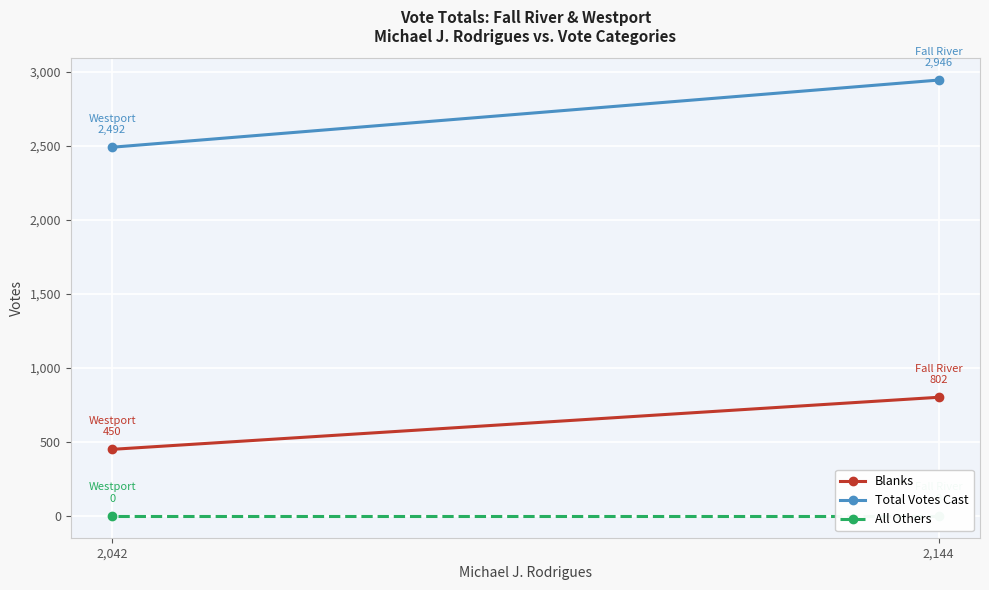

List the series in order of their peak value, highest first.

Total Votes Cast, Blanks, All Others